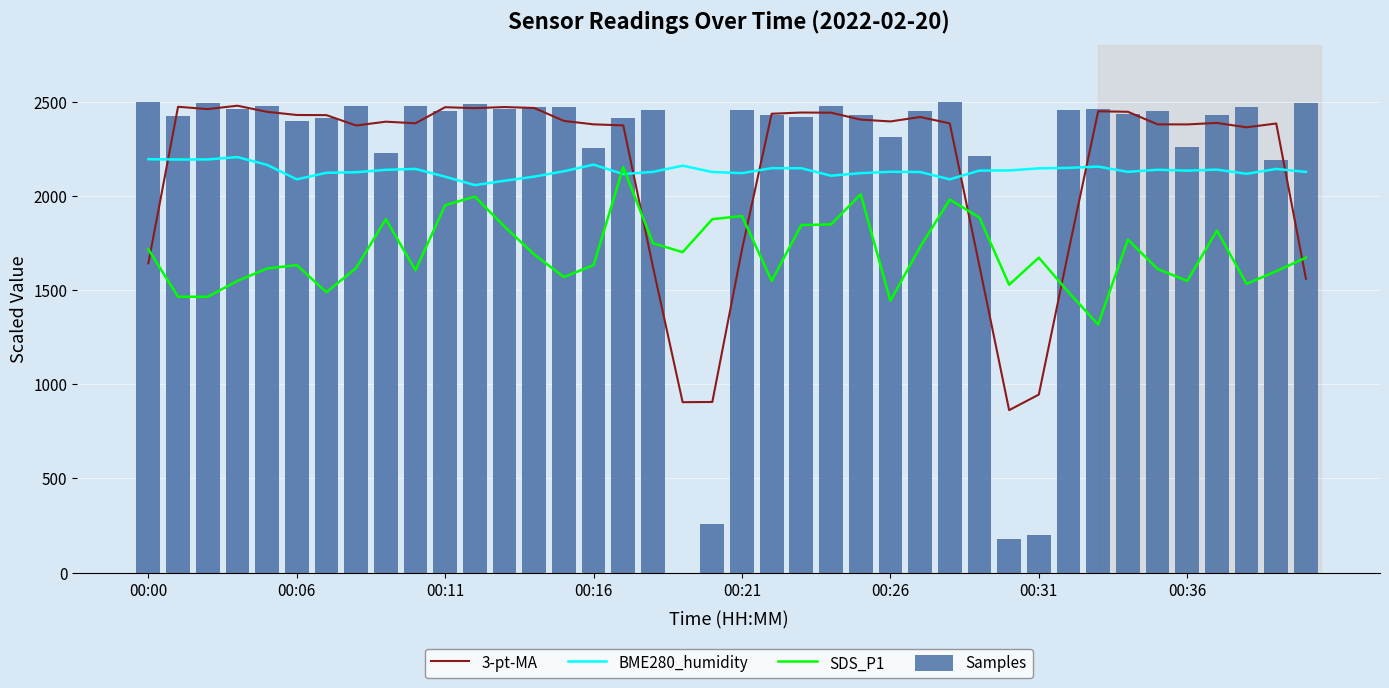

What is the average value of the BME280_humidity series?

2133.5